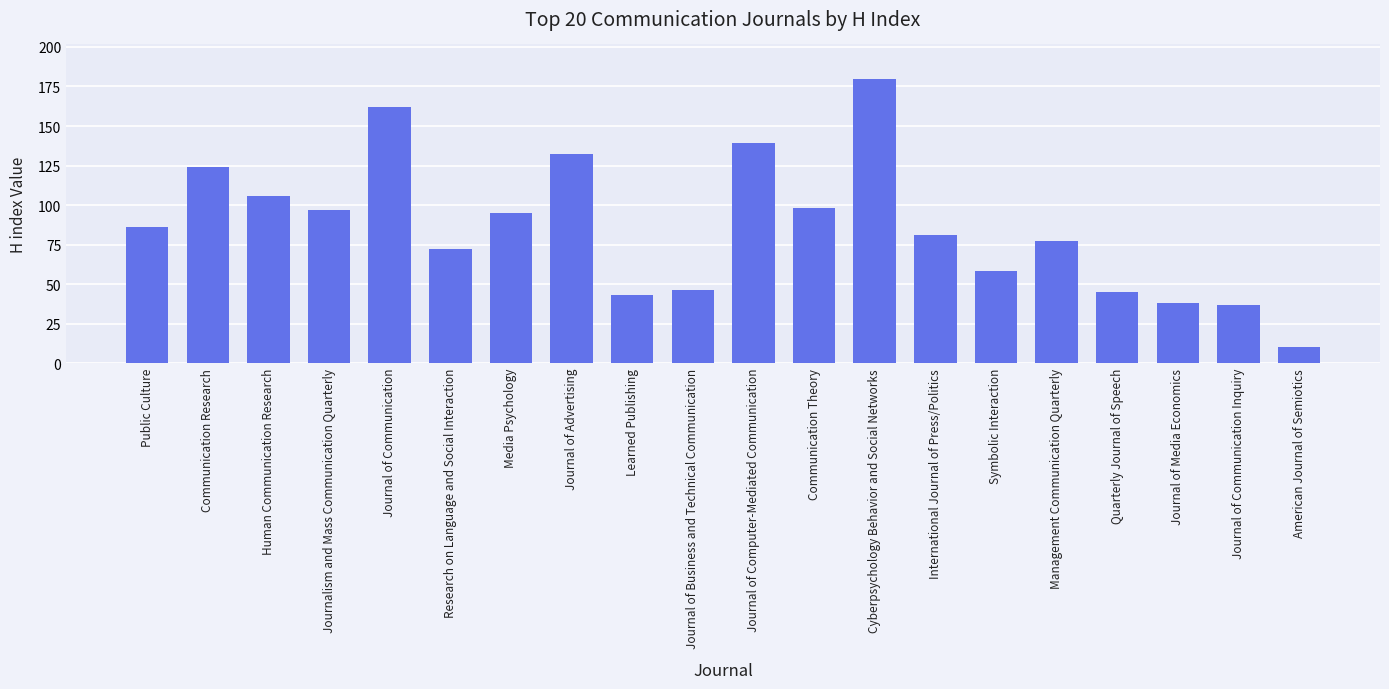

Are the bars horizontal?

No